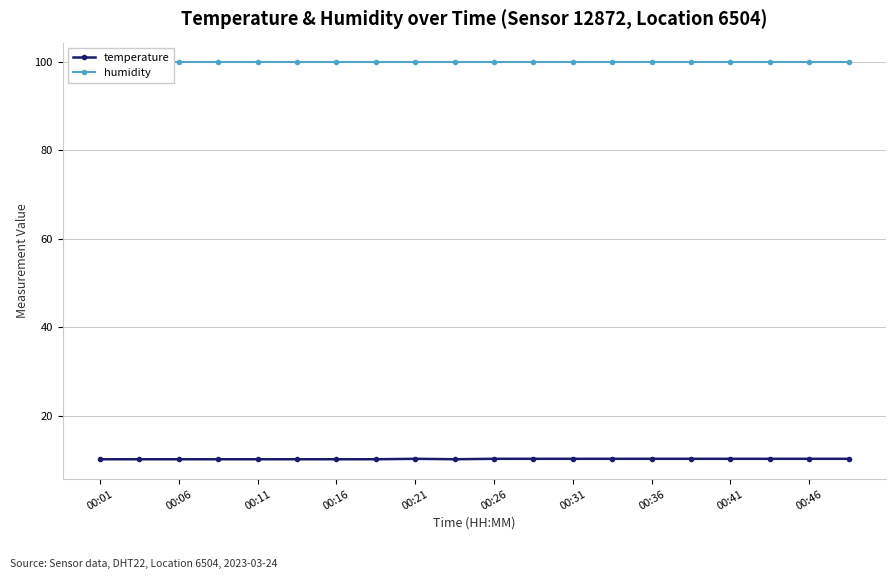

True or false: temperature has a value of 7.2 at 00:26.

False